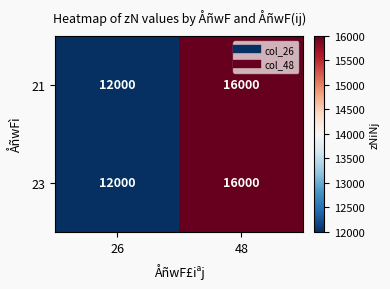

Is it true that 23 equals 16000 at 48?

True